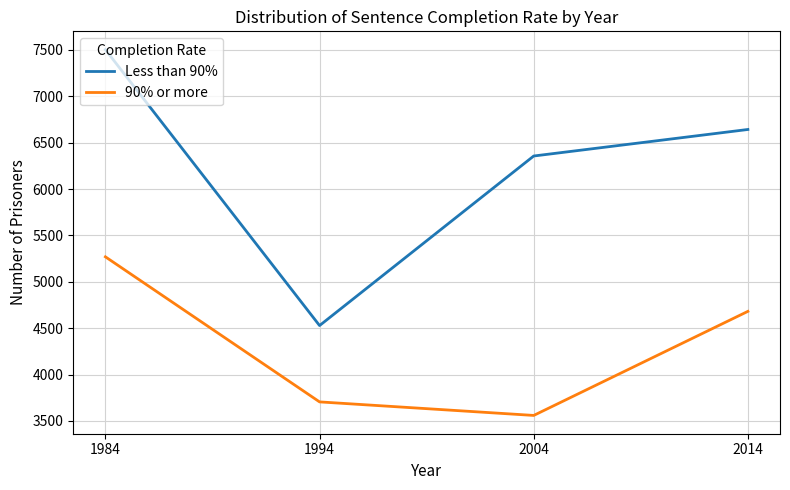

What is the difference between the Less than 90% values at 1984 and 2014?

861